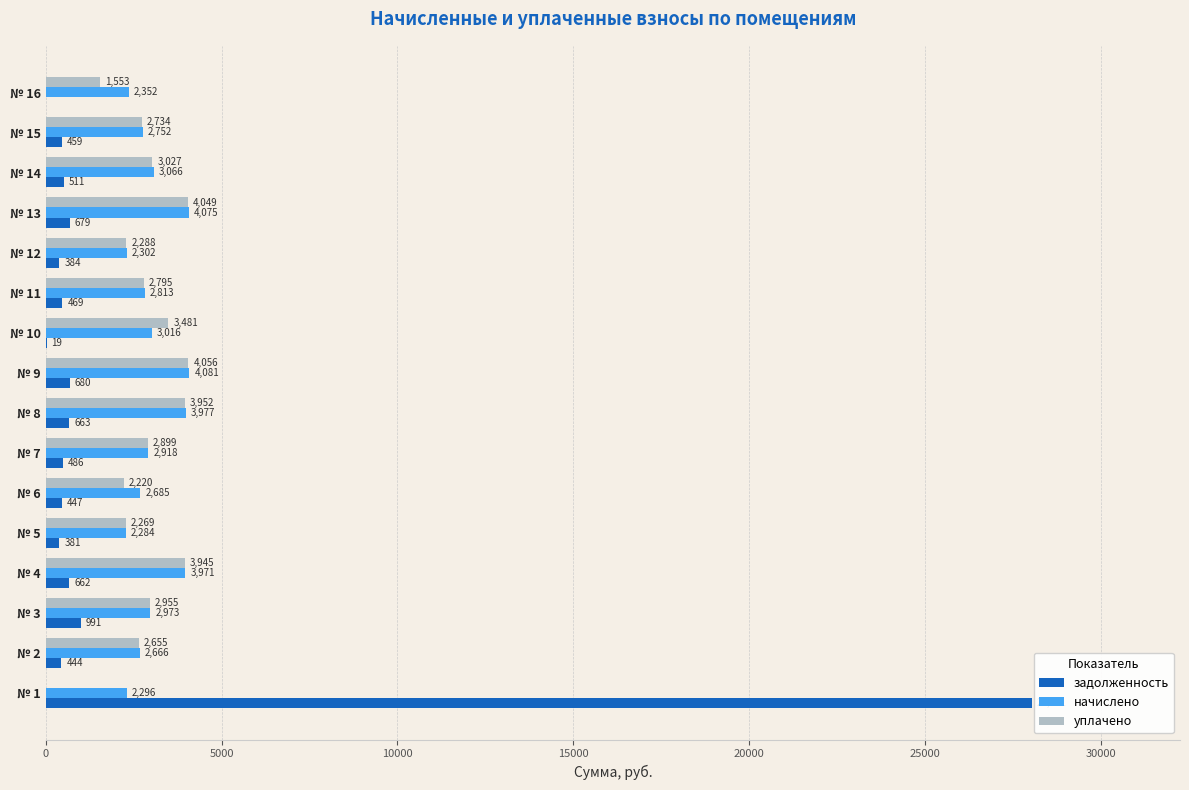

How many values in уплачено are above zero?

15